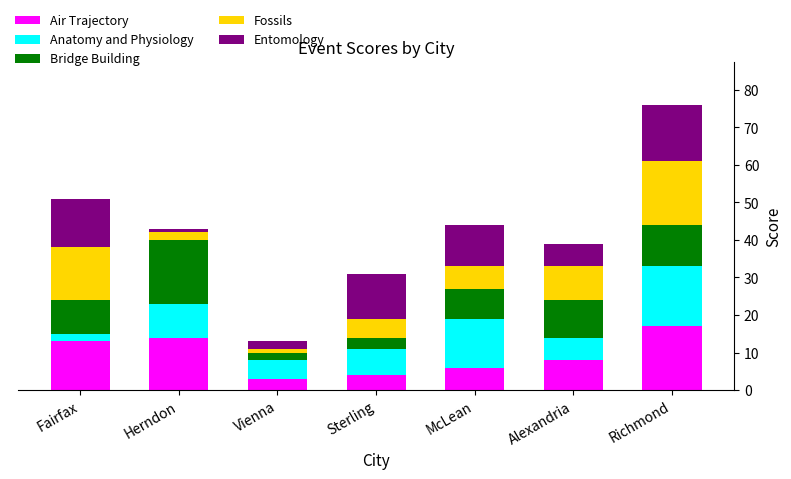

What is the highest value of the Air Trajectory series?

17